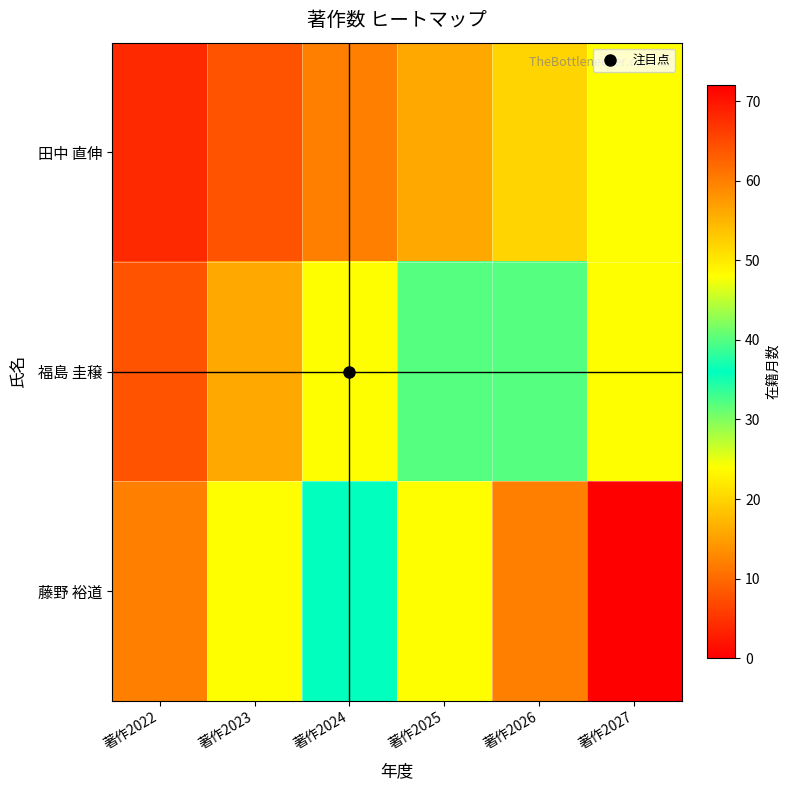

What is the total value across all series at 著作2025?

96